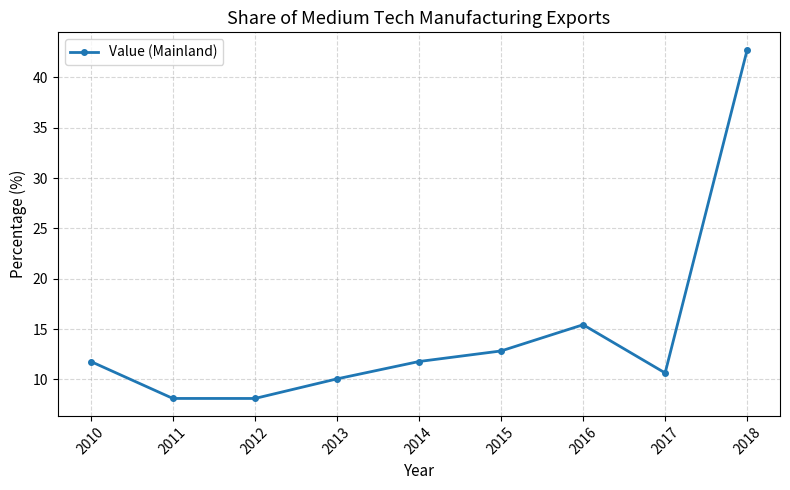

Count the number of data series in this chart.

1